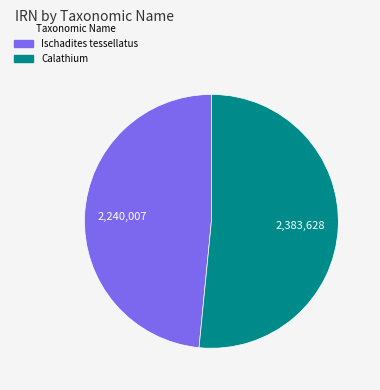

How many slices are in this pie chart?

2